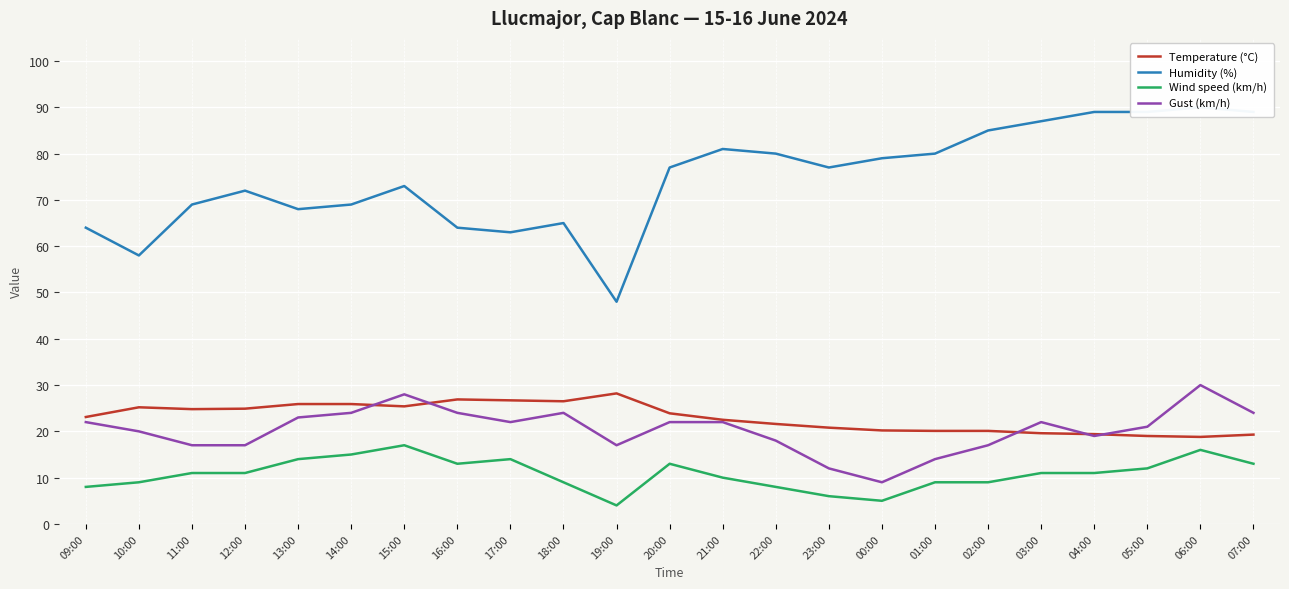

Which series has the largest total across all categories?

Humidity (%)